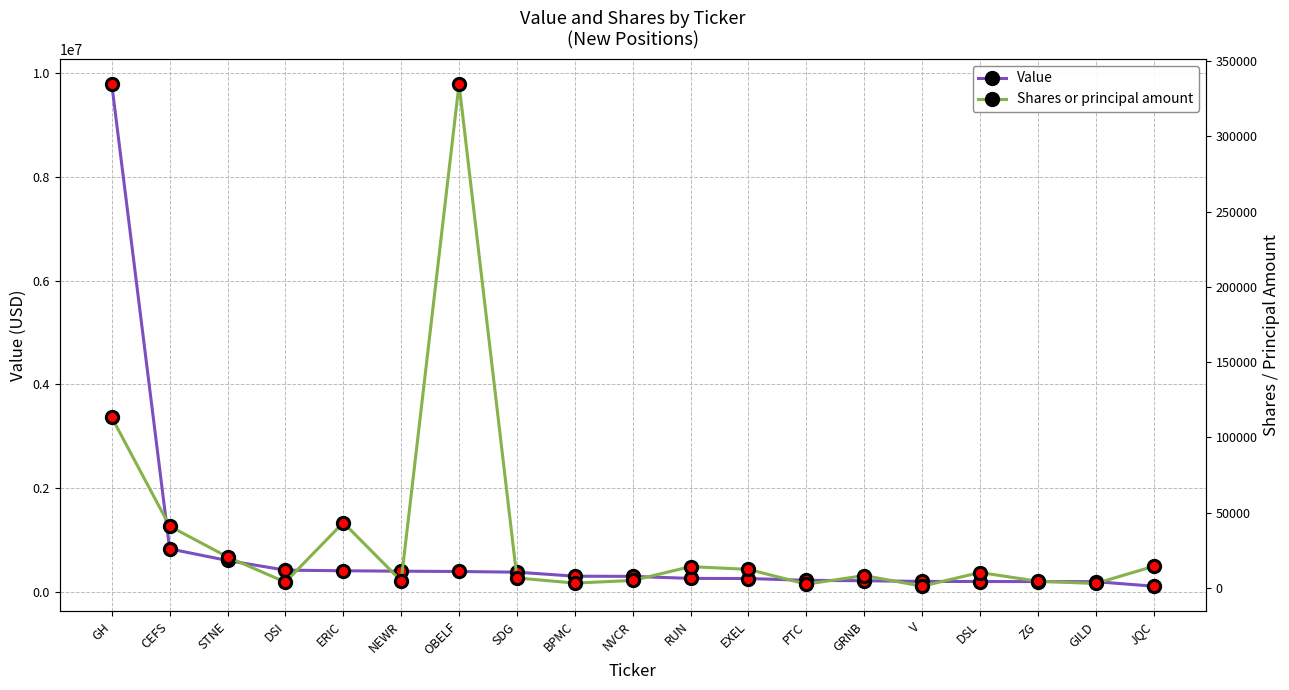

What is the sum of all Shares or principal amount values?

647668